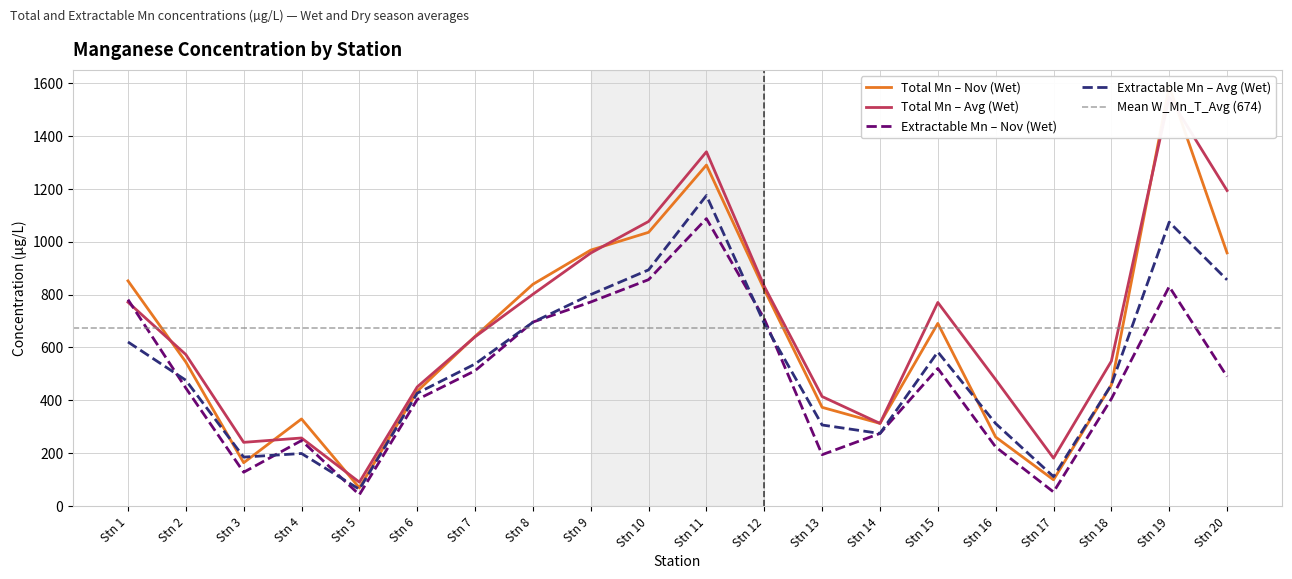

What is the difference between the highest and lowest values at Stn 15?

249.7